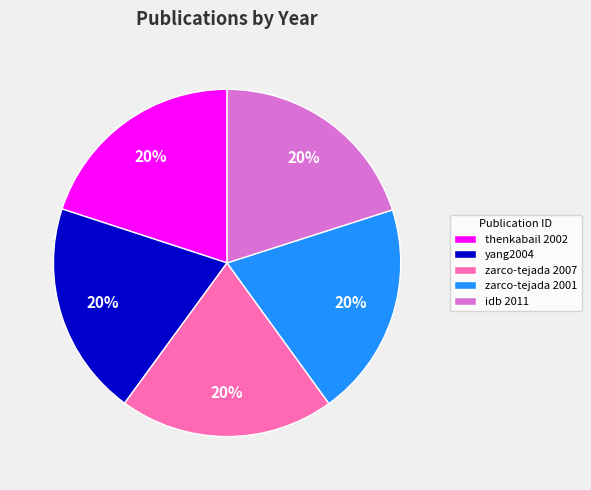

The zarco-tejada 2001 slice represents 20% of the pie. True or false?

True